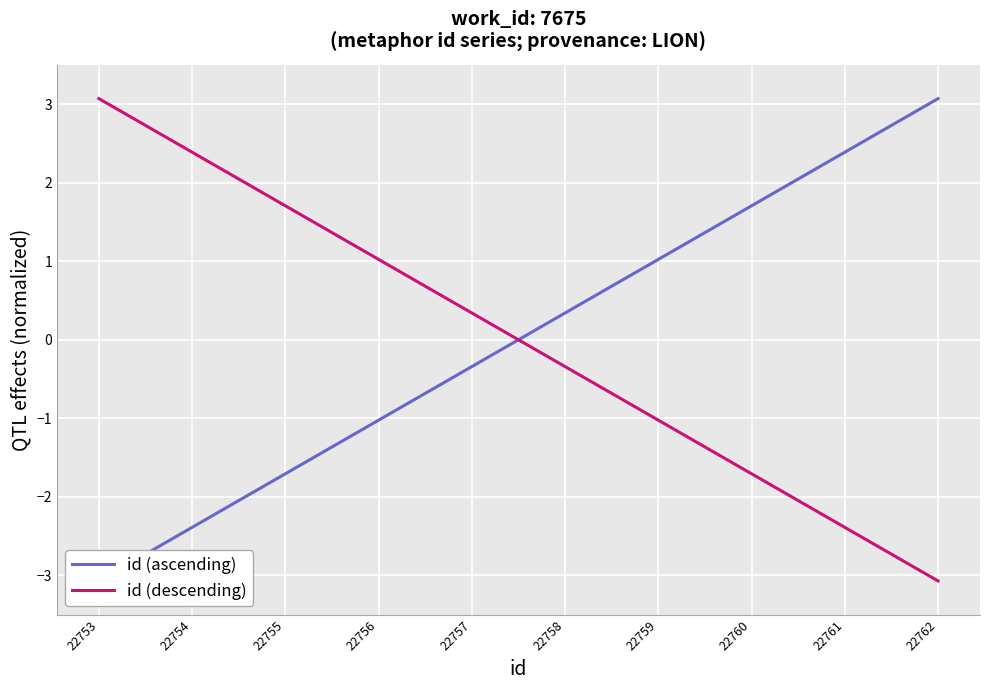

Rank the categories by id (descending) value from lowest to highest.

22762, 22761, 22760, 22759, 22758, 22757, 22756, 22755, 22754, 22753